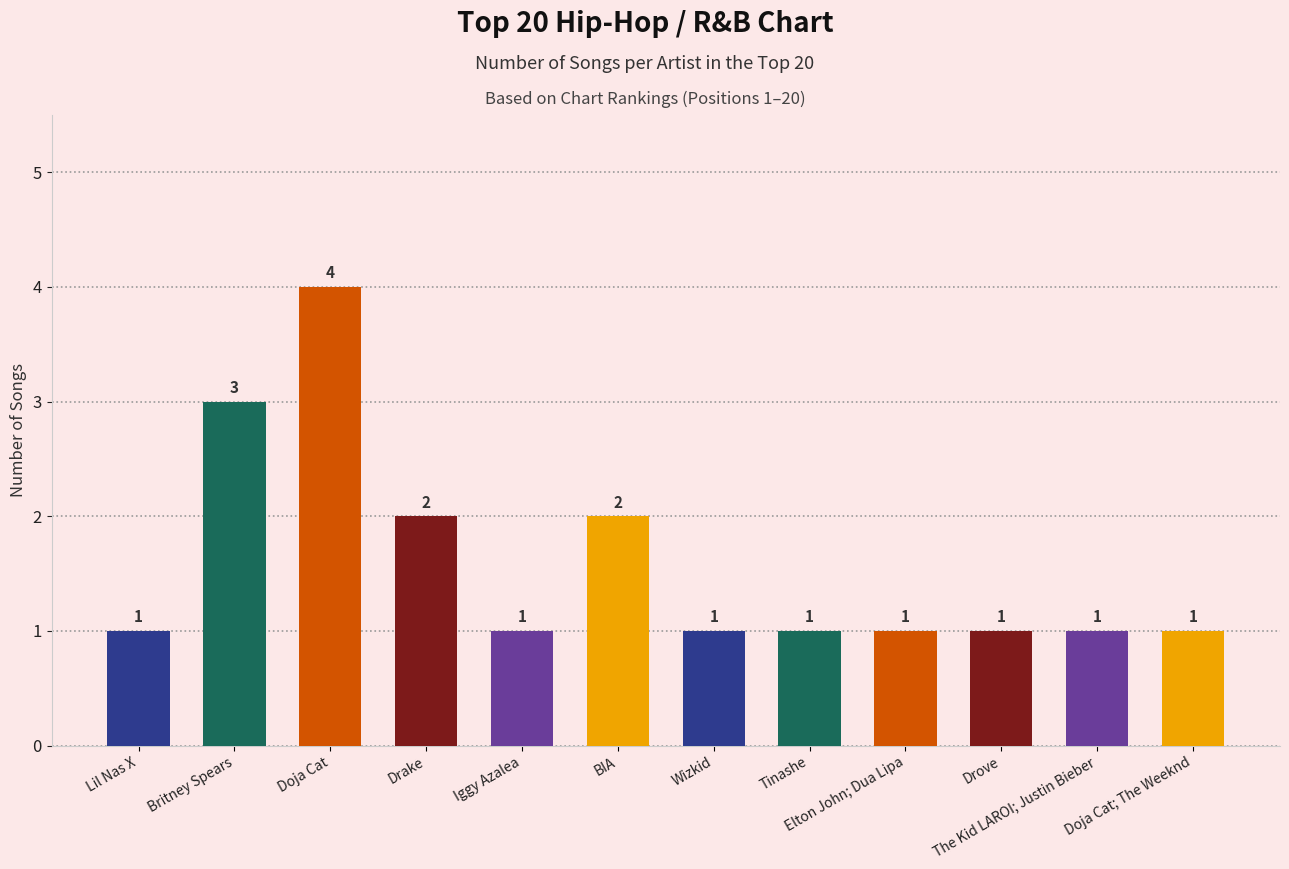

What is the difference between the values at BIA and Doja Cat; The Weeknd?

1